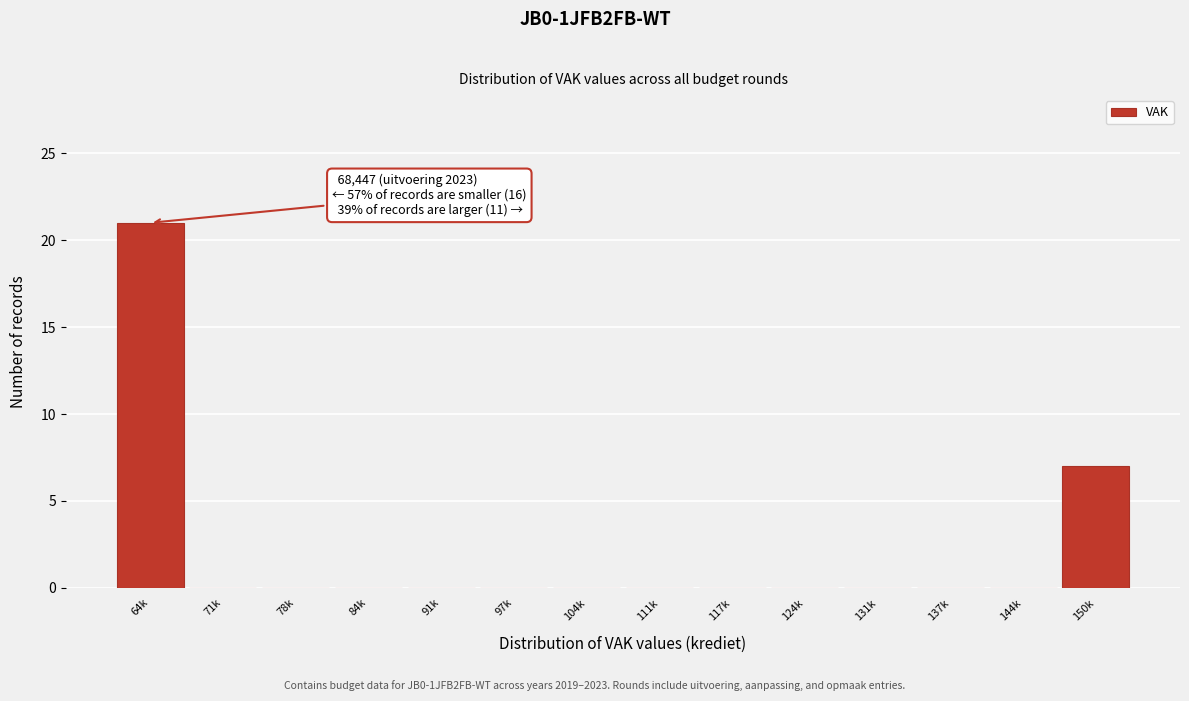

Reading right to left, list all the values displayed in this chart.

150k=7	144k=0	137k=0	131k=0	124k=0	117k=0	111k=0	104k=0	97k=0	91k=0	84k=0	78k=0	71k=0	64k=21